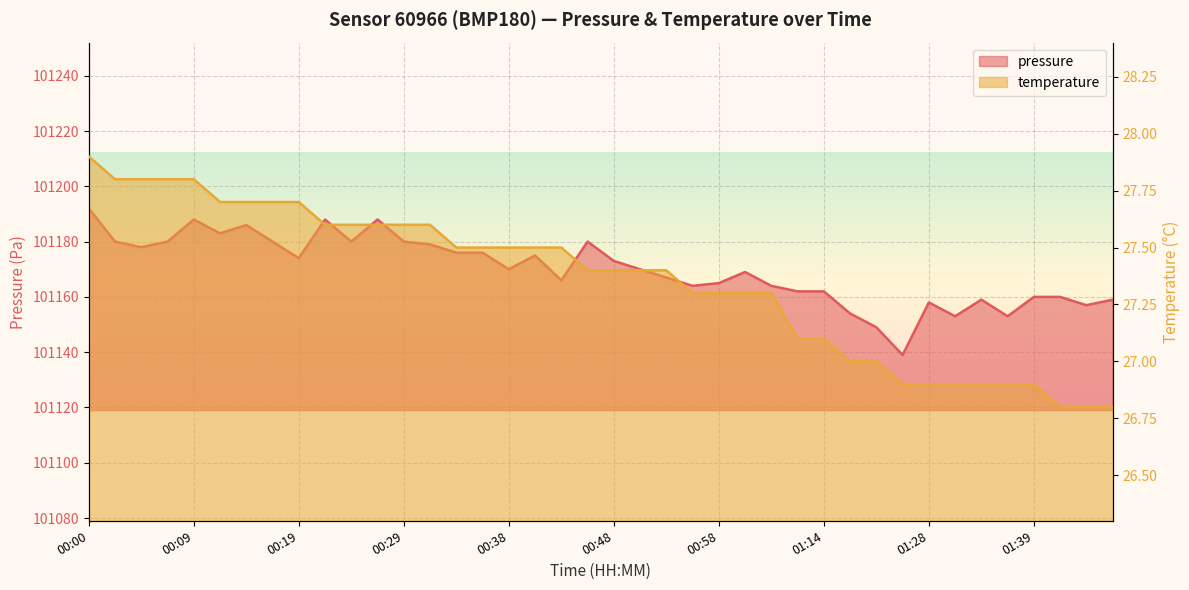

What is the difference between the maximum and minimum values in the temperature series?

1.1